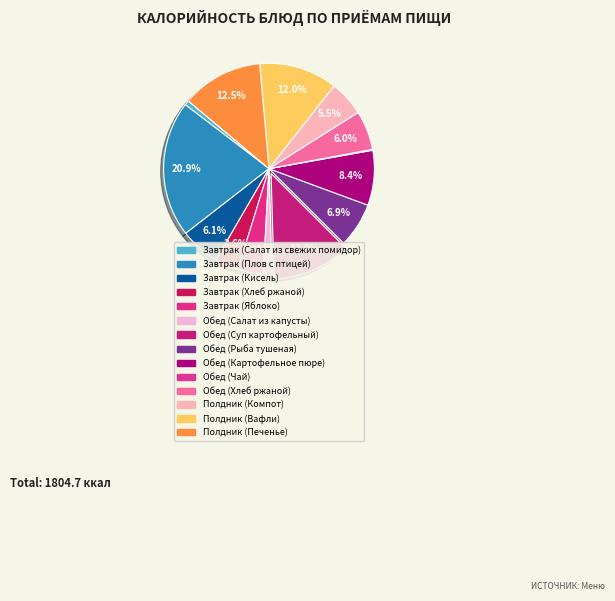

What percentage is the Завтрак (Яблоко) slice, to the nearest percent?

4%